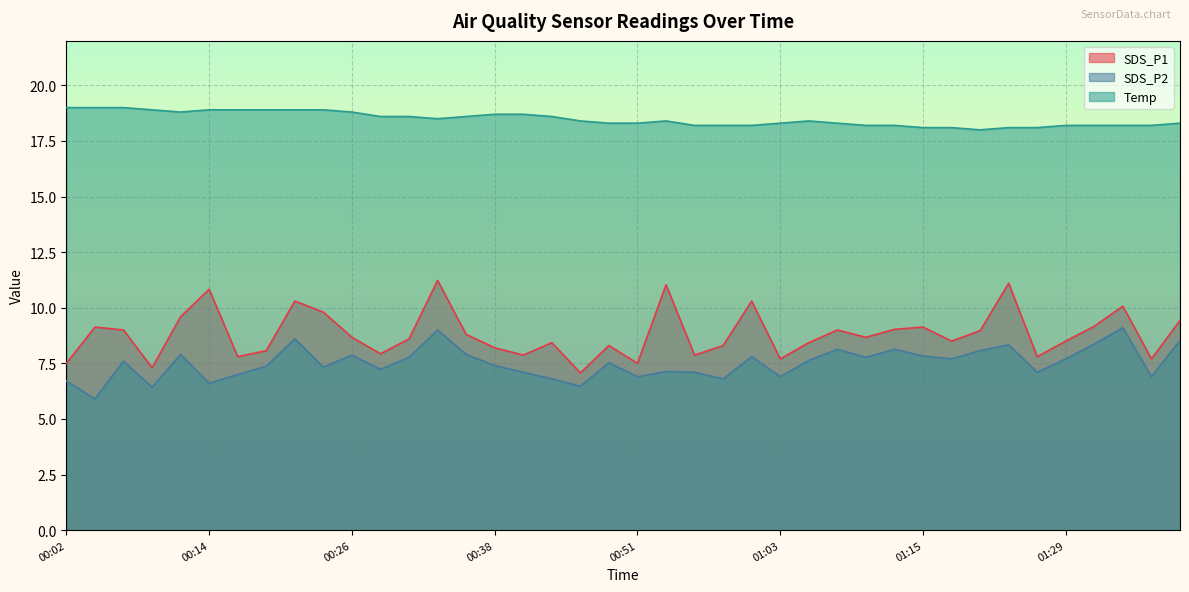

True or false: SDS_P2 has a value of 7.2 at 00:29.

True